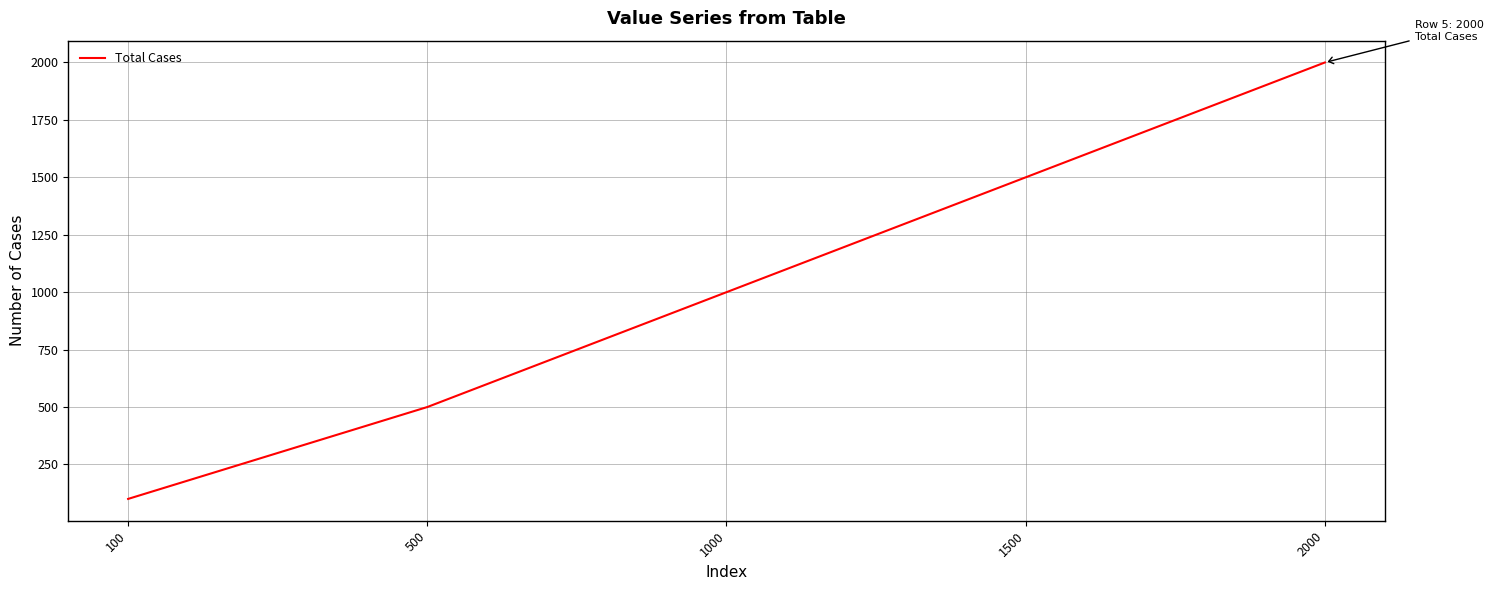

Which label corresponds to the smallest value in the chart?

100